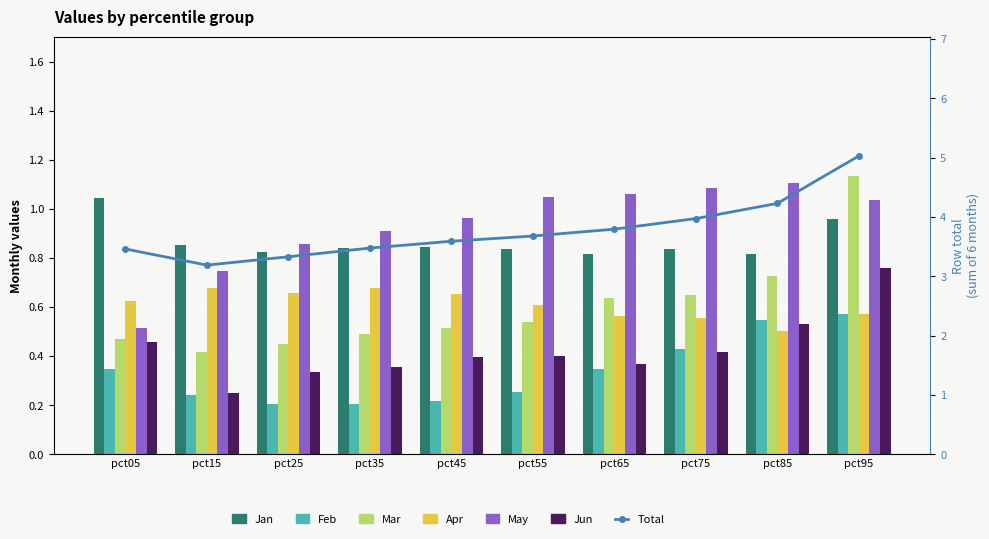

Does the chart contain stacked bars?

No